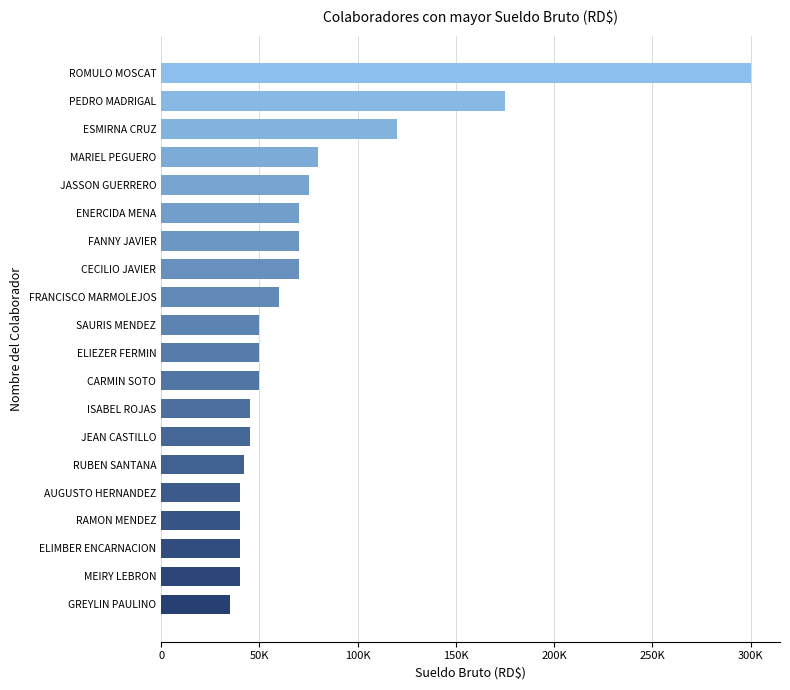

What is the smallest value displayed?

35000